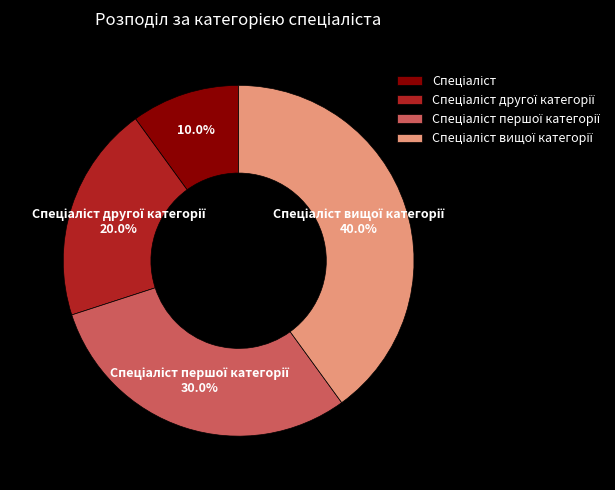

To the nearest percent, what is the average slice percentage?

25%